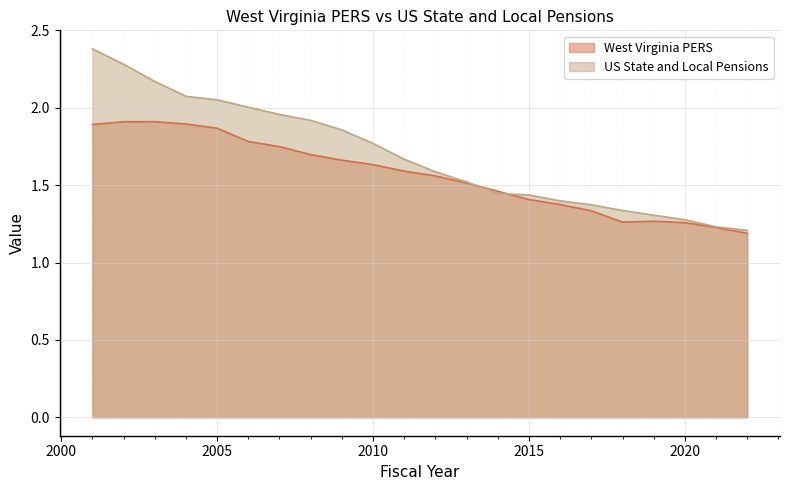

Is it true that West Virginia PERS equals 2.7 at 2010?

False